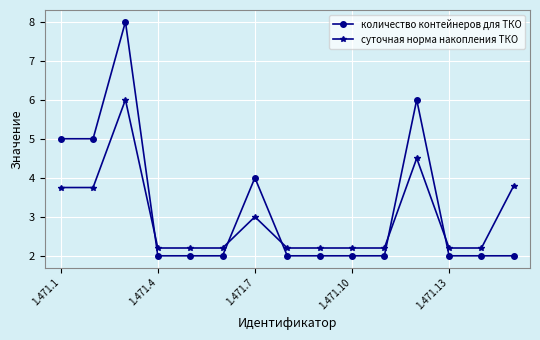

What is the value of the количество контейнеров для ТКО point at the 14th from the left?

2.0